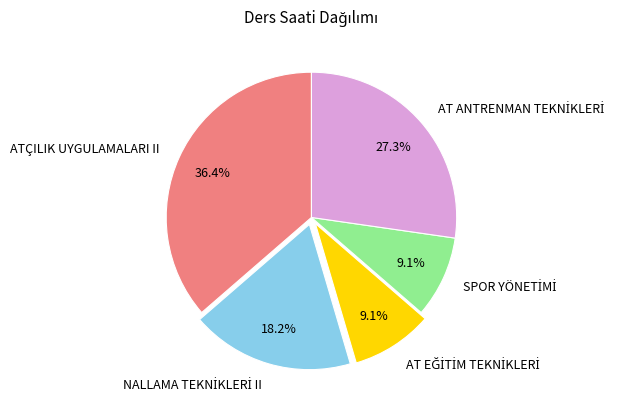

Is there a majority slice in this chart?

No